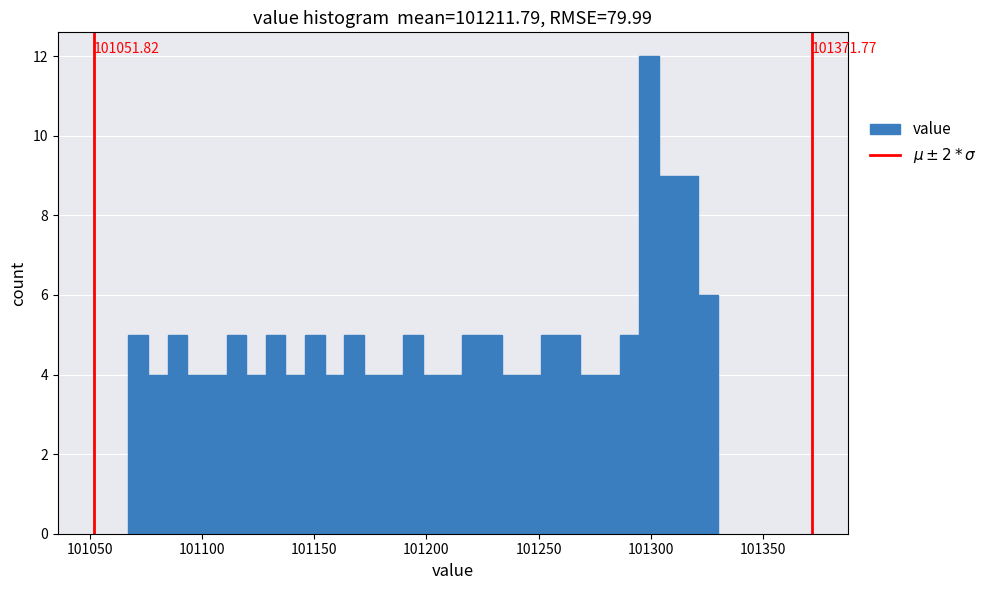

Around what value on the x-axis is the tallest bar? Give the approximate position of its centre, as read against the axis.

101300